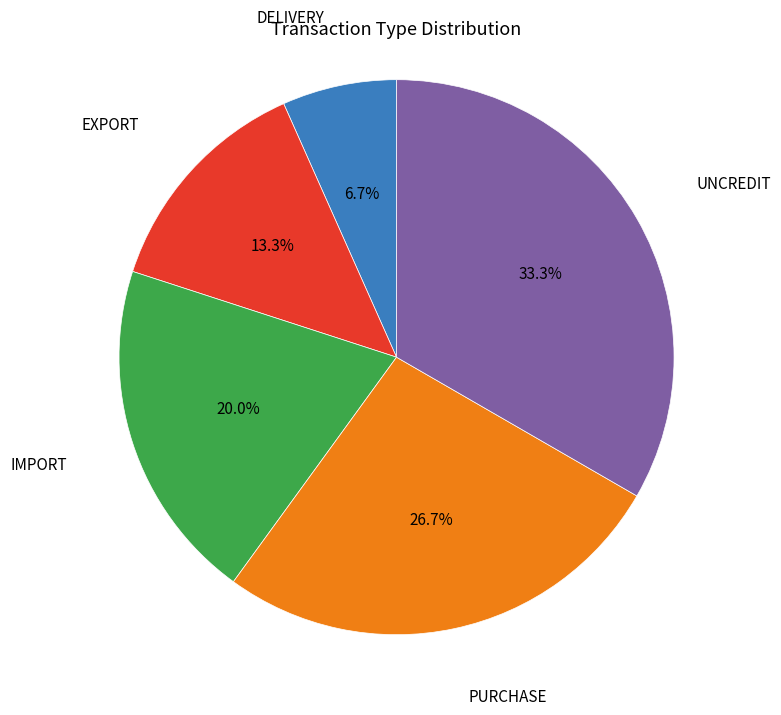

How many segments does this pie chart have?

5